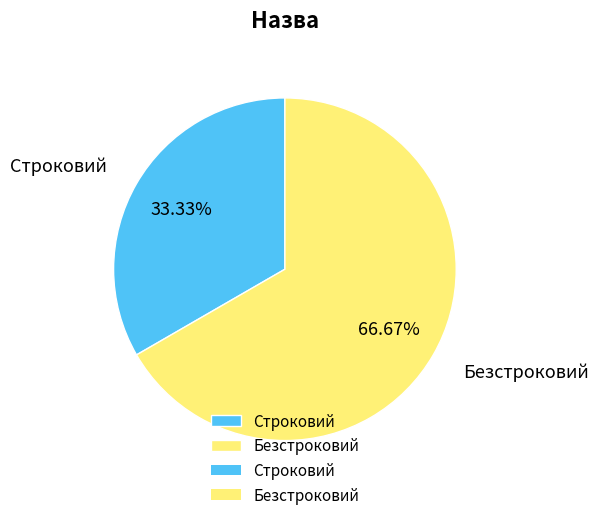

Does Безстроковий represent more than half of the total?

Yes